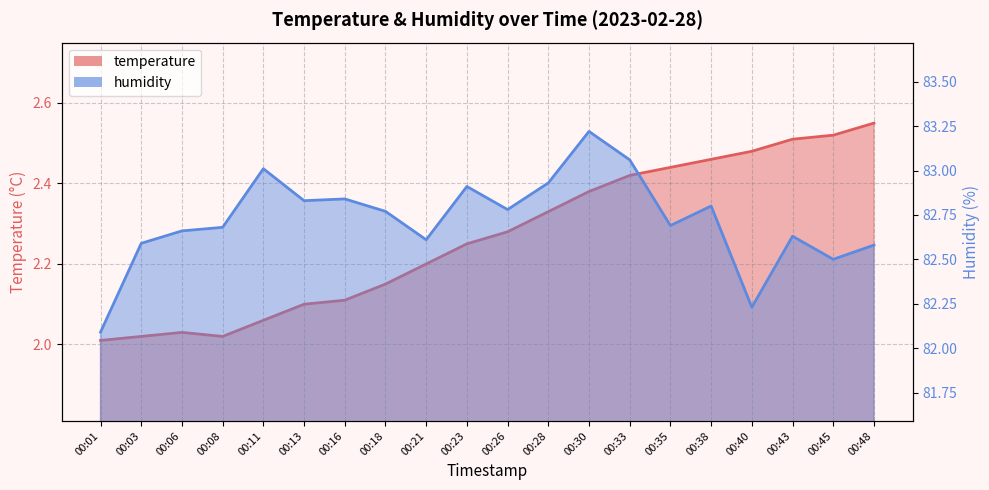

Rank the series at 00:13 from lowest to highest value.

temperature, humidity